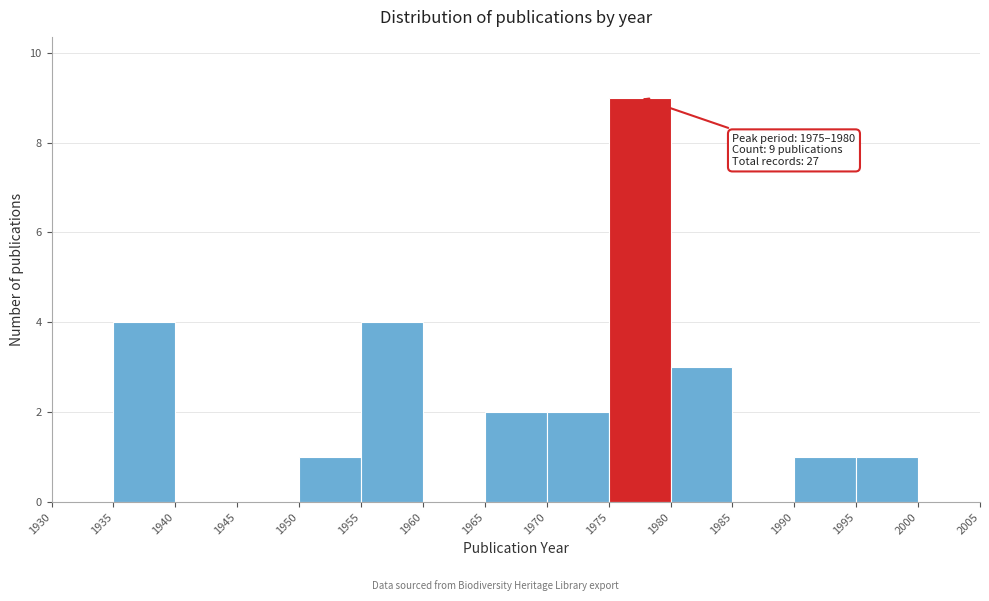

Which range on the x-axis has the tallest bar?

1975 to 1980